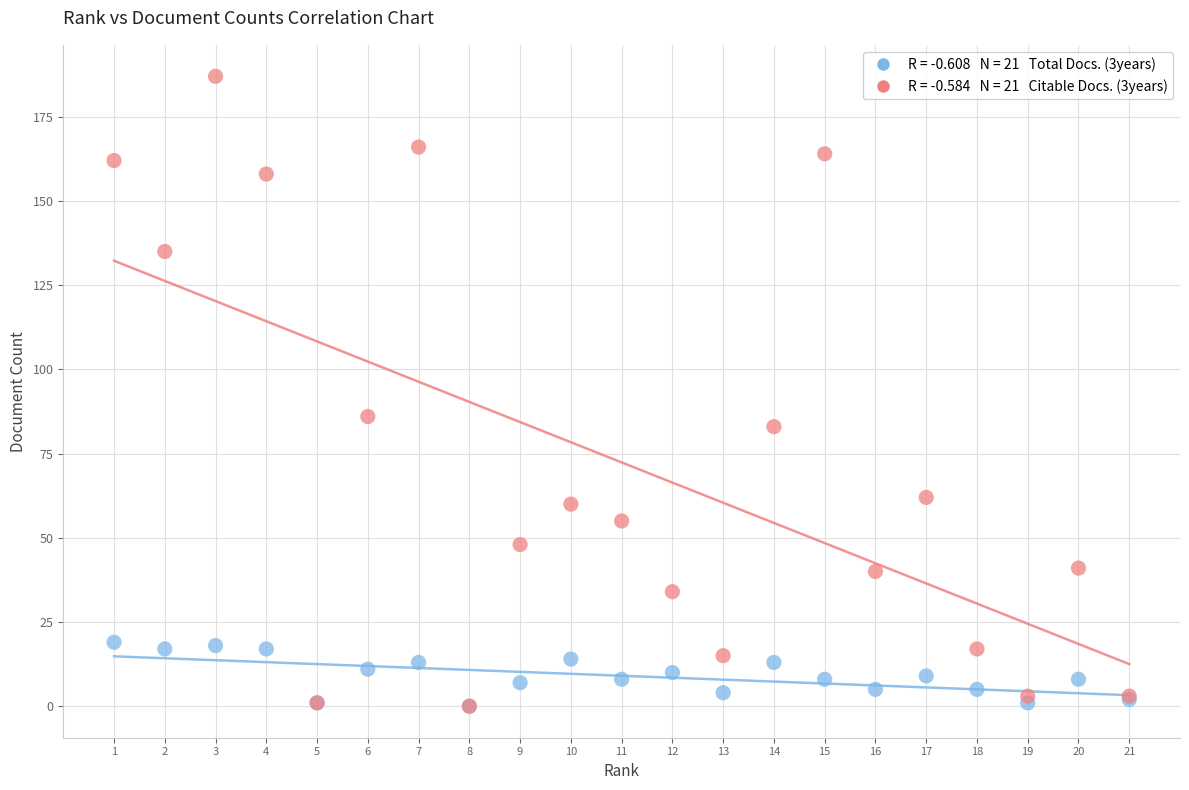

Across all series, what Y value is closest to 93?

86